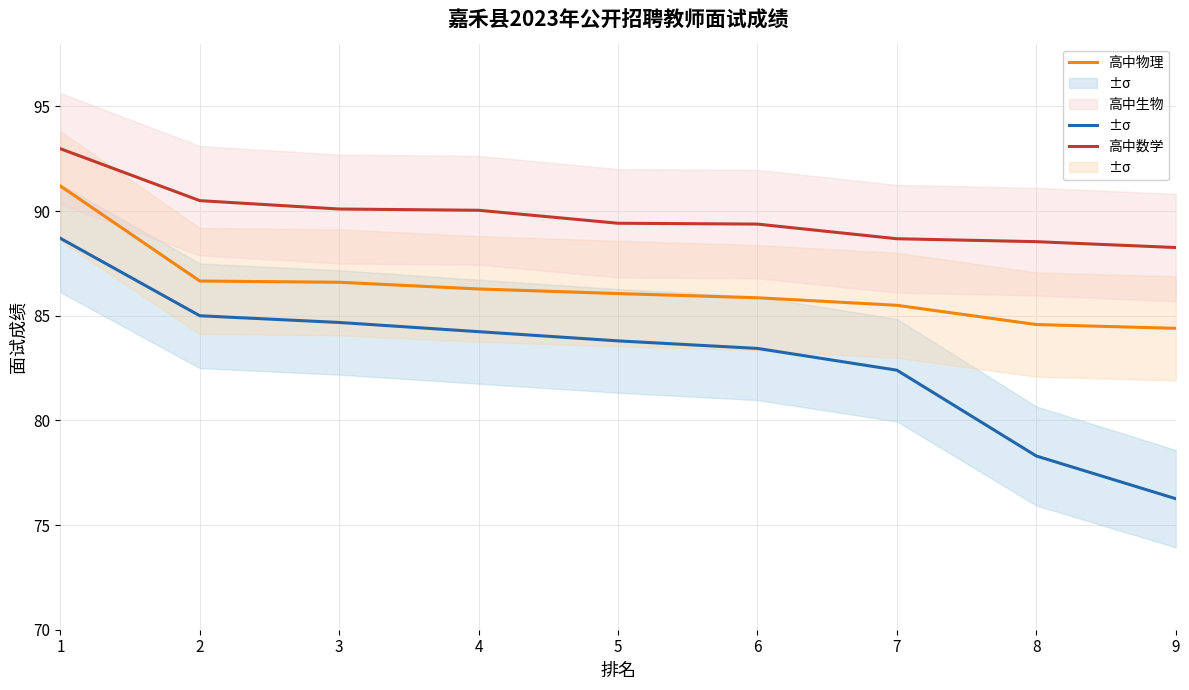

What is the greatest value displayed?

93.0